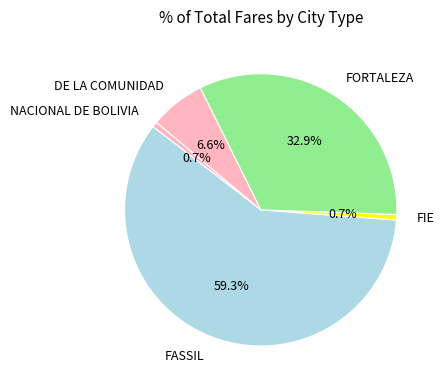

What is the majority slice?

FASSIL